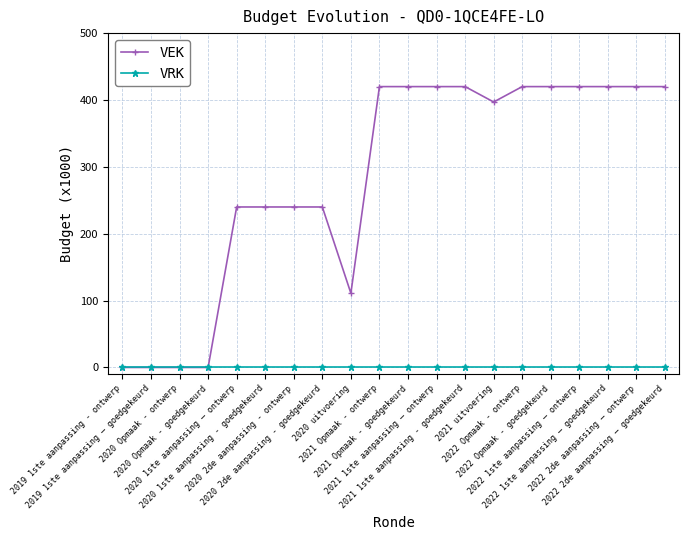

What is the maximum value for VEK?

420